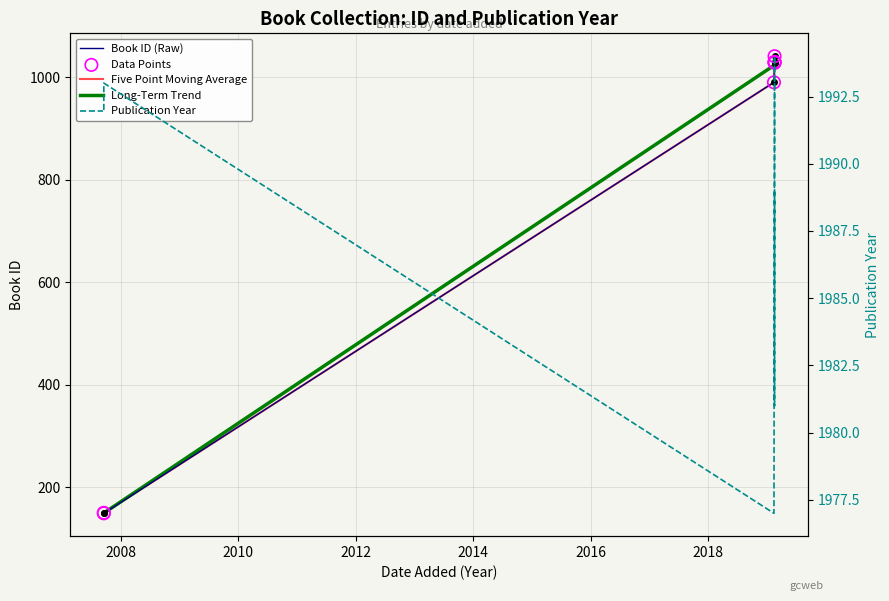

What are all the series names shown in the legend?

Book ID (Raw), Five Point Moving Average, Long-Term Trend, Data Points, Publication Year